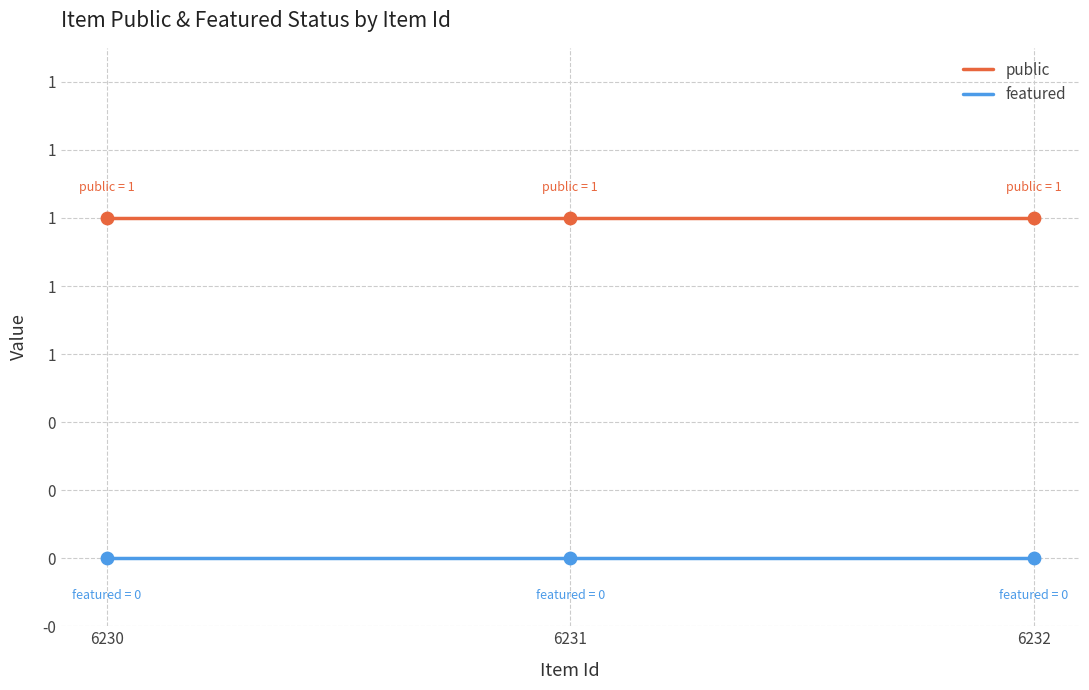

At which category is the sum across all series the highest?

6230